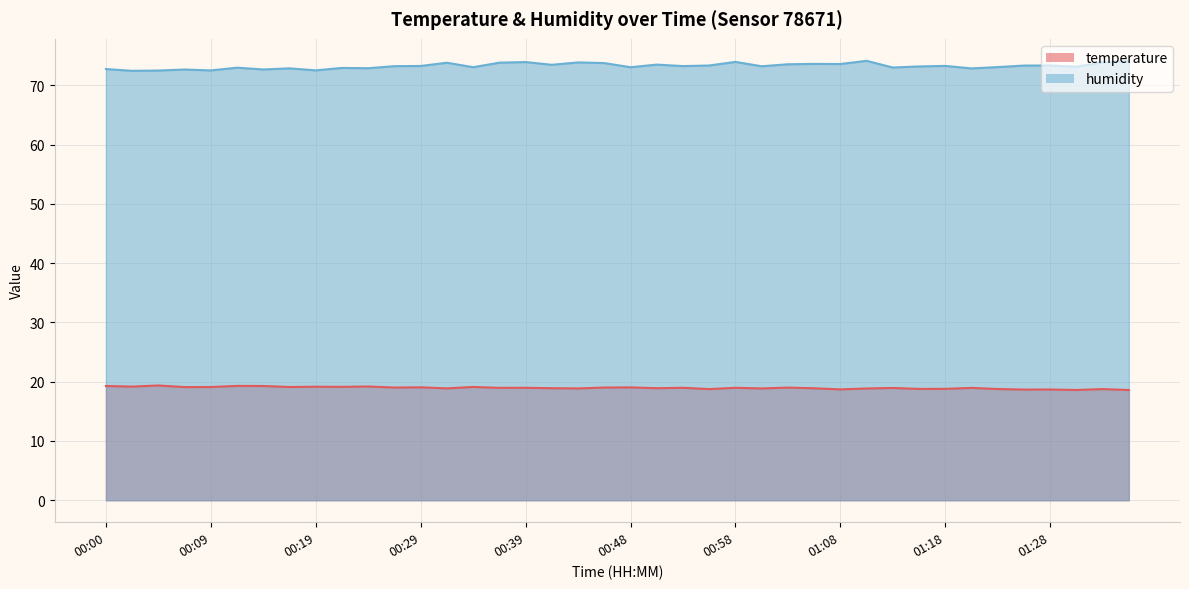

Which series changed the most between 00:17 and 00:51?

humidity